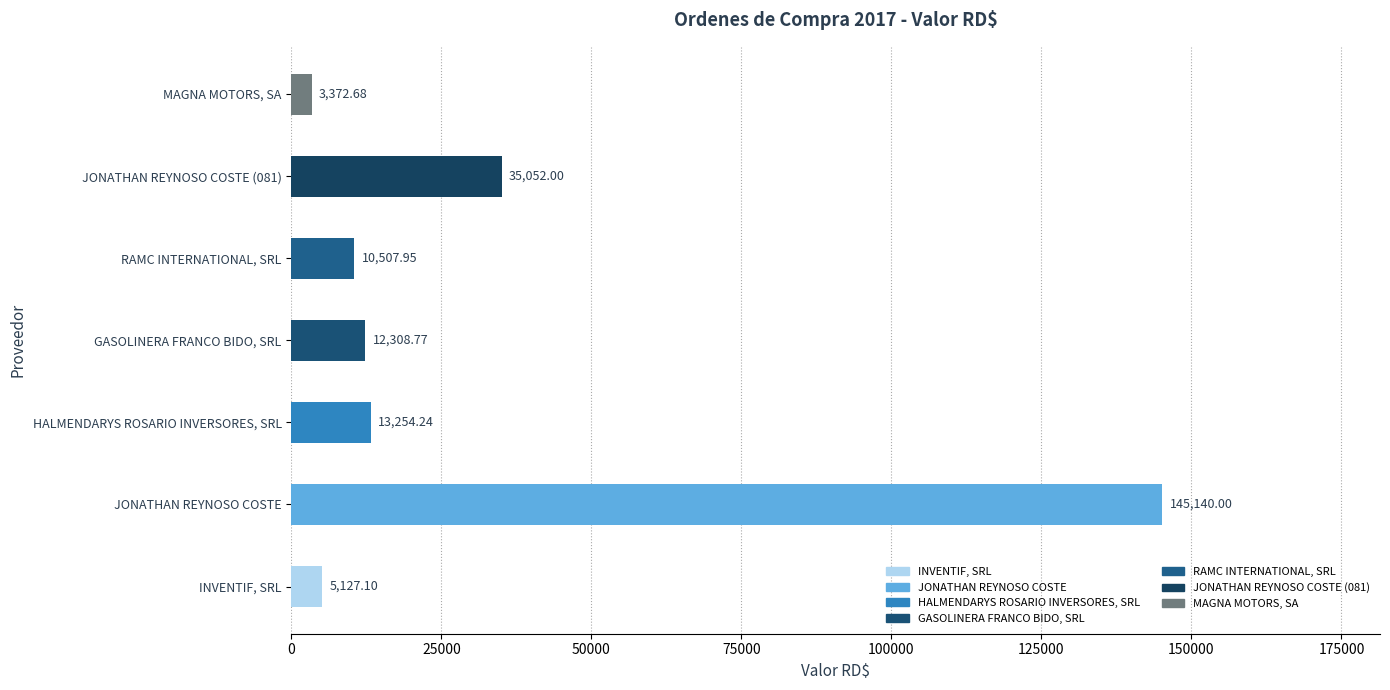

Between JONATHAN REYNOSO COSTE and HALMENDARYS ROSARIO INVERSORES, SRL, which is larger?

JONATHAN REYNOSO COSTE